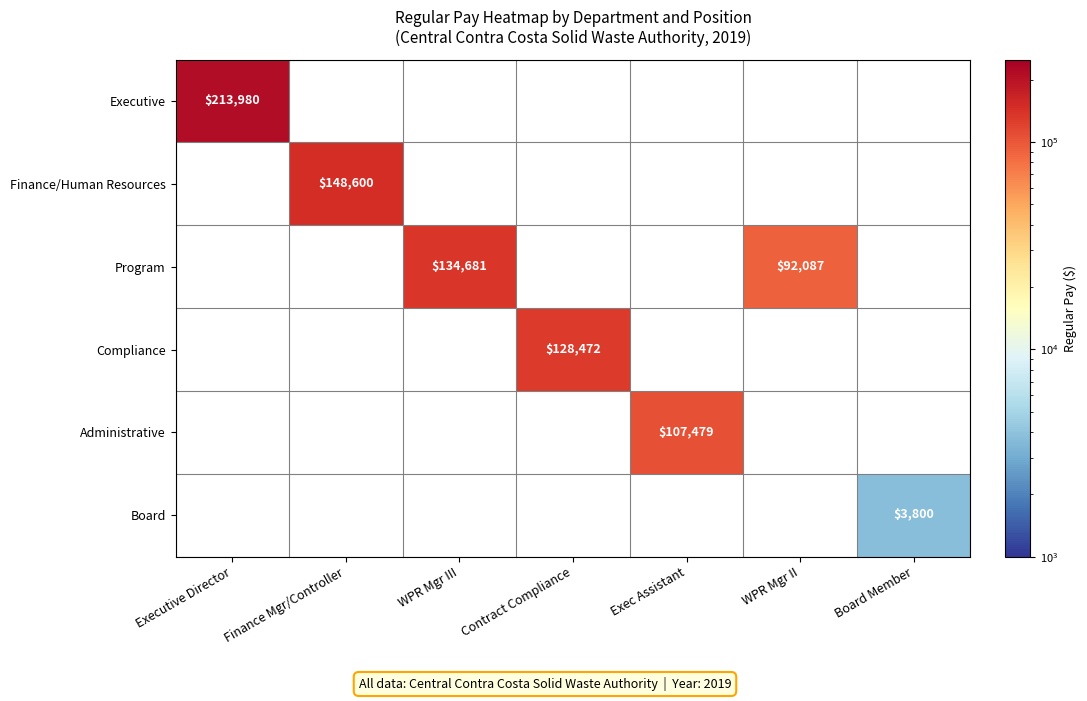

Which has a higher value, WPR Mgr II or Finance Mgr/Controller?

Finance Mgr/Controller